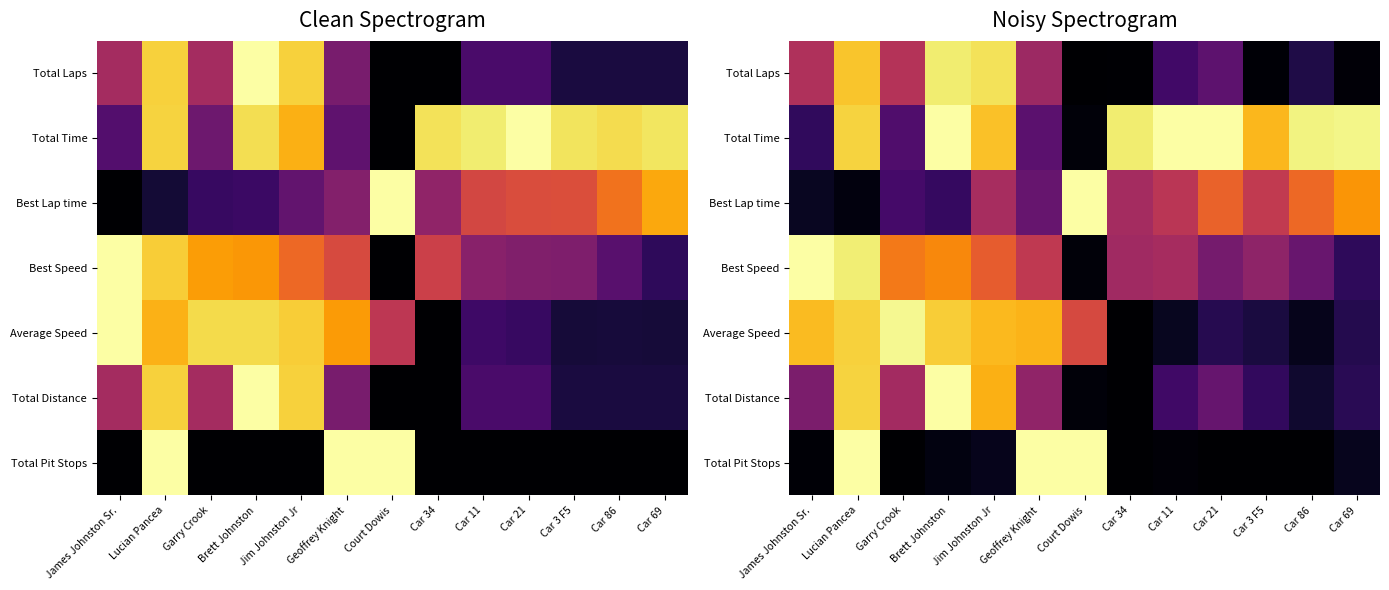

What is the total value across all series at Car 86?

2.2